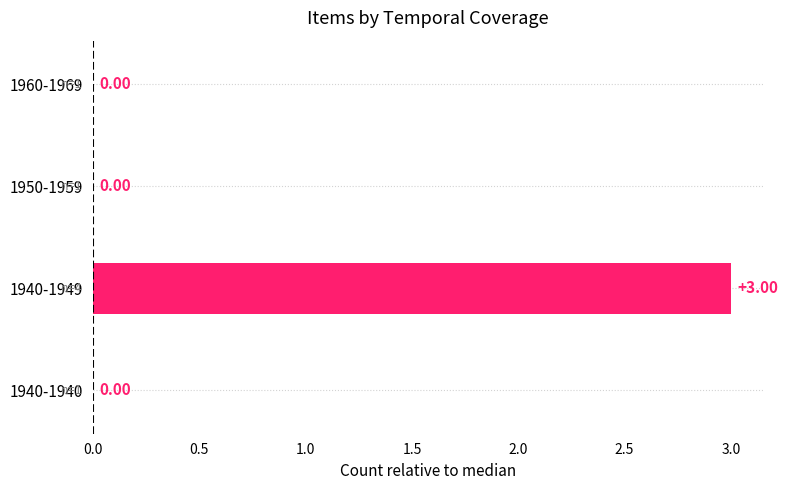

Are the bars grouped side by side (vs. stacked)?

No